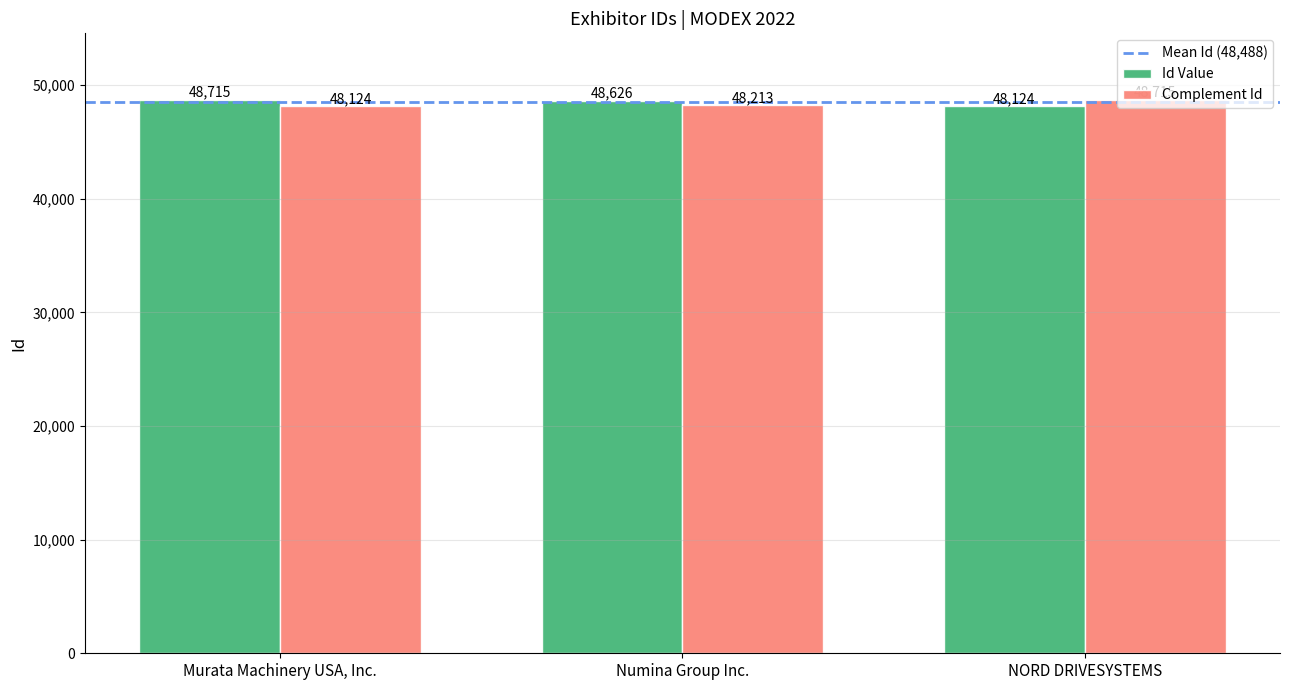

Rank the categories by Id Value value from lowest to highest.

NORD DRIVESYSTEMS, Numina Group Inc., Murata Machinery USA, Inc.